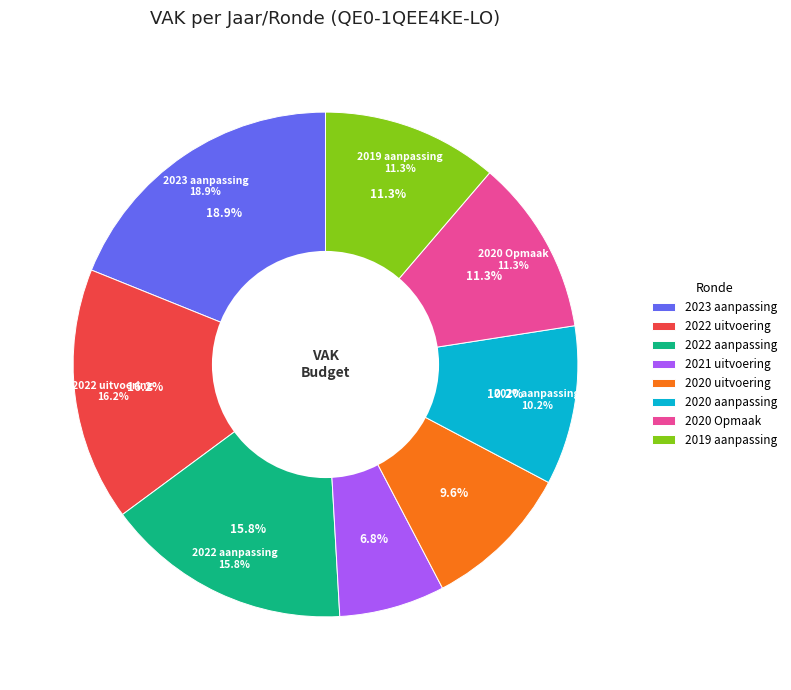

To the nearest percent, what is the combined percentage of 2019 aanpassing and 2020 Opmaak?

23%